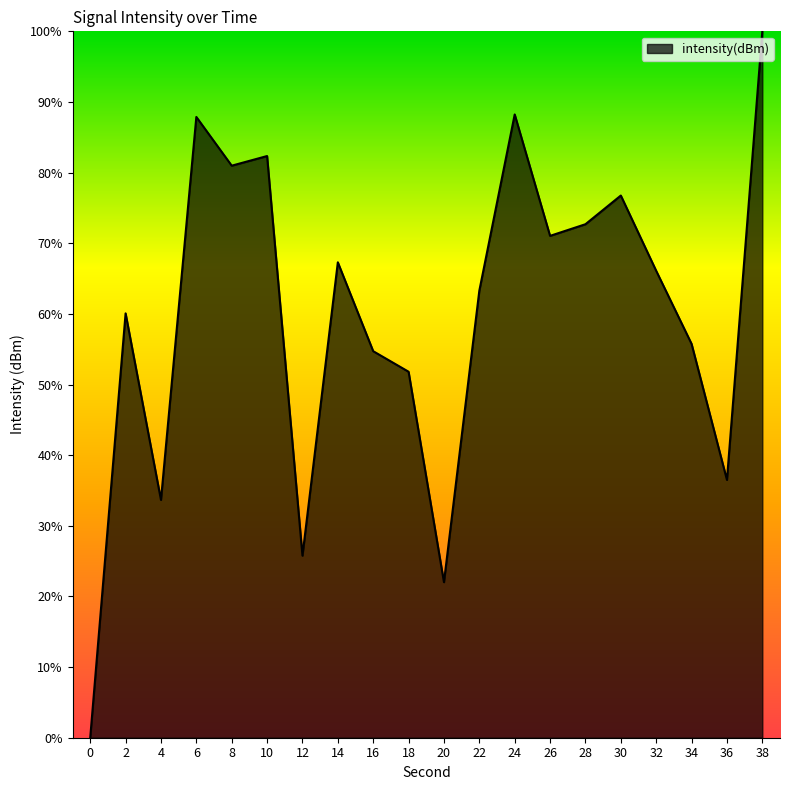

What is the sum of all values?

1196.9